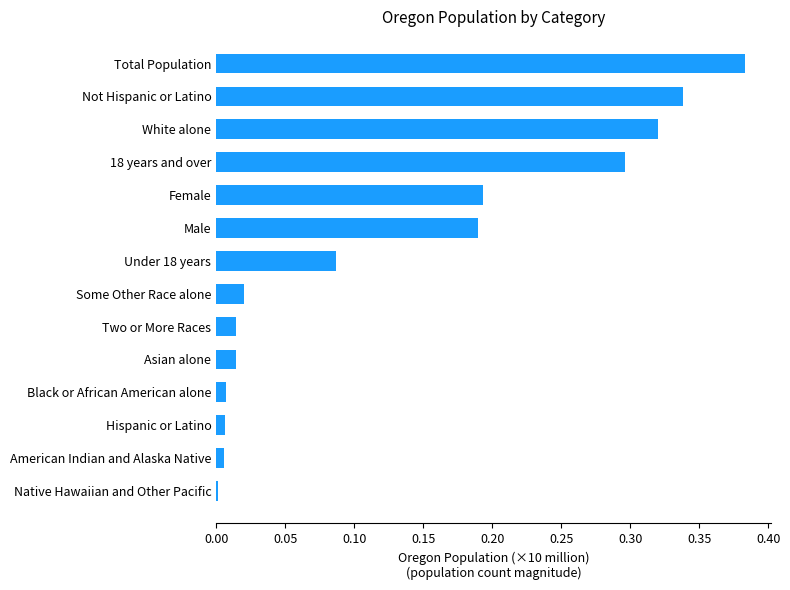

What is the sum of all values?

1.9